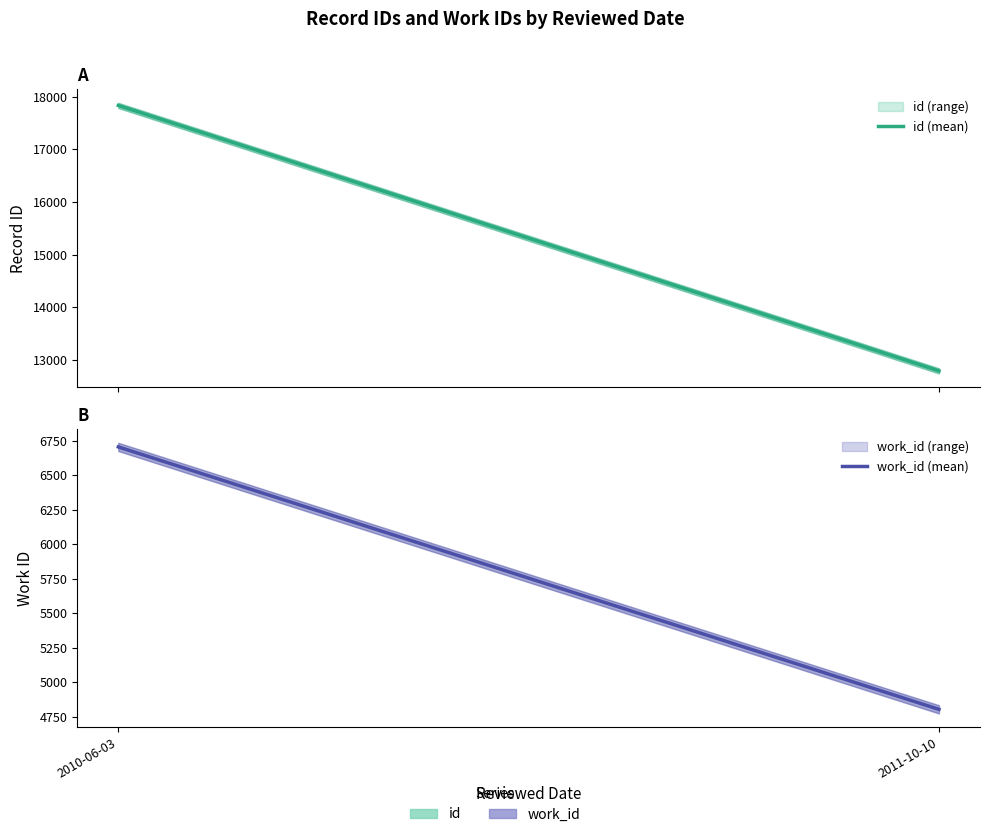

Is the value of id (mean) at 2010-06-03 greater than the value of work_id (mean) at 2011-10-10?

Yes